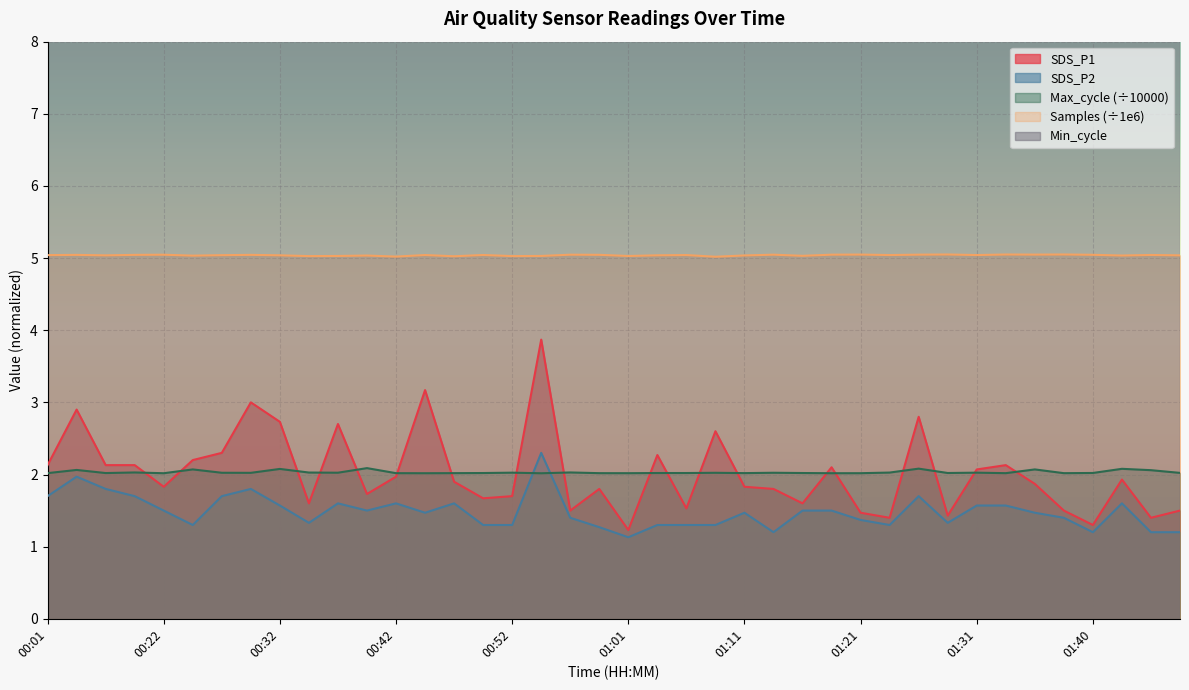

True or false: Samples (÷1e6) and SDS_P2 intersect in this chart.

False